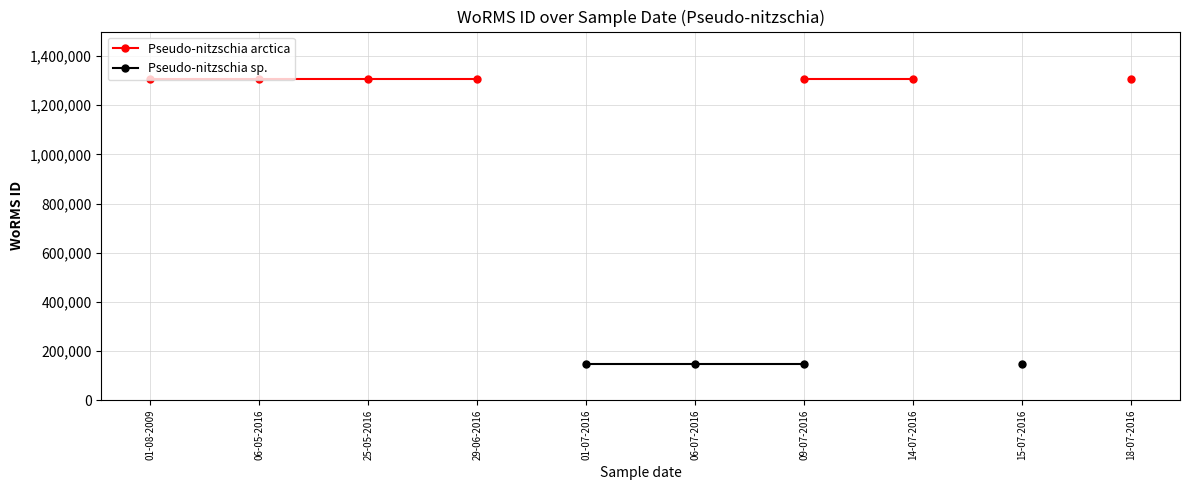

What is the minimum value for Pseudo-nitzschia arctica?

1307644.0